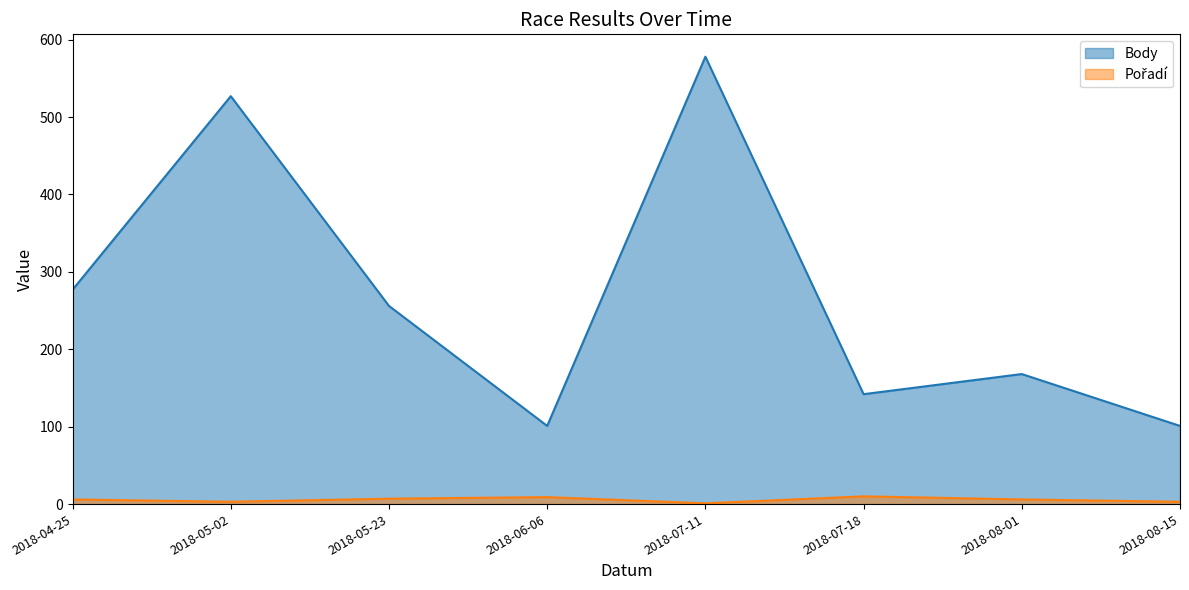

True or false: Body and Pořadí intersect in this chart.

False